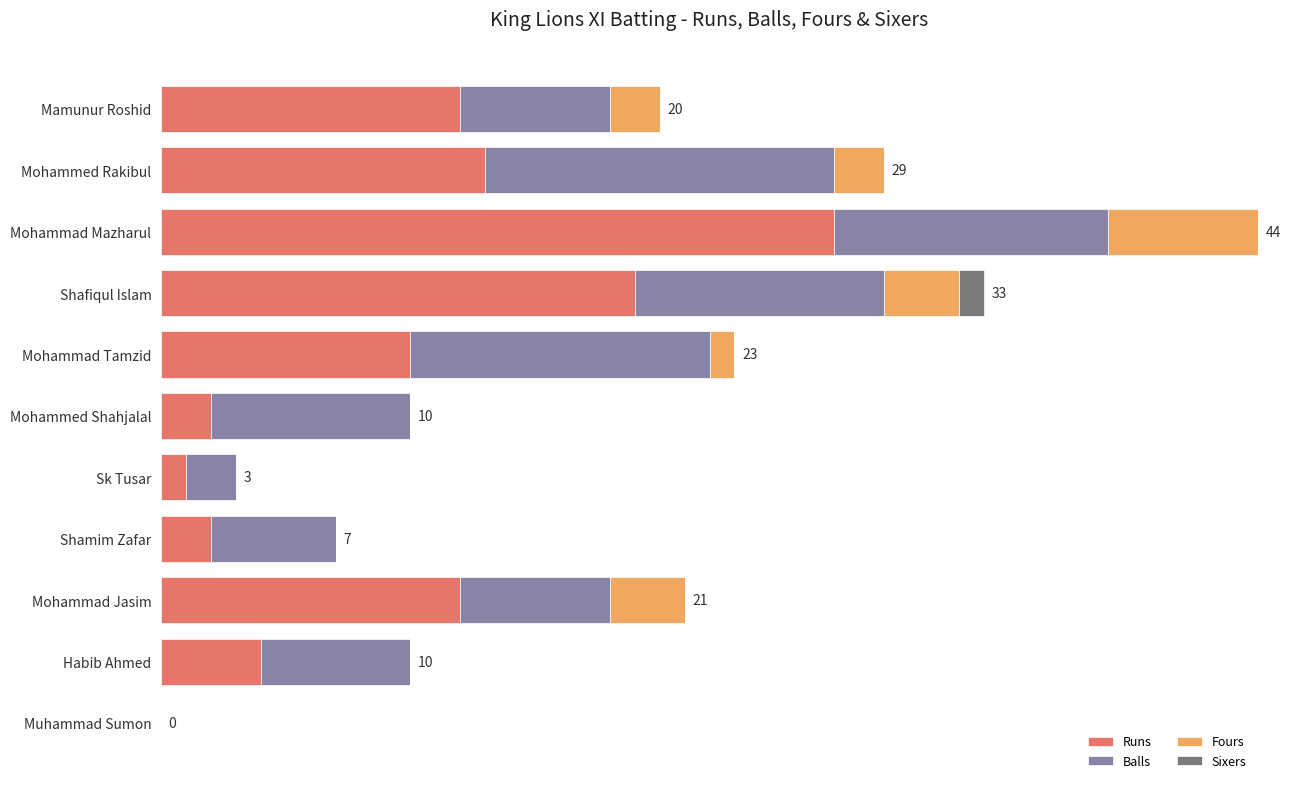

What are all the series names shown in the legend?

Runs, Balls, Fours, Sixers